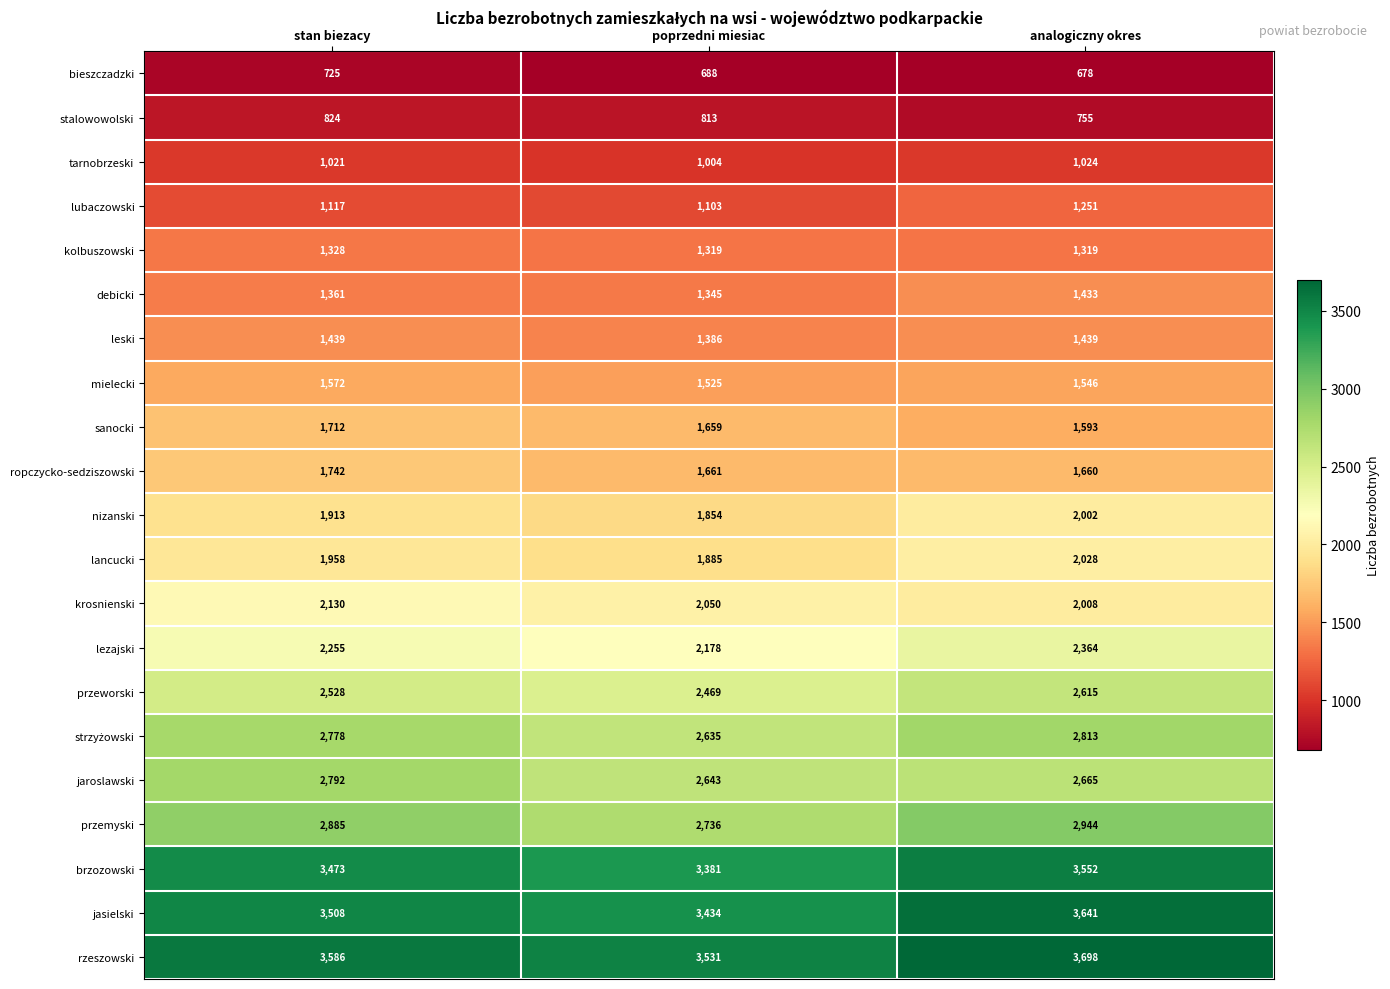

List the labels in order of jasielski value, smallest first.

poprzedni miesiac, stan biezacy, analogiczny okres